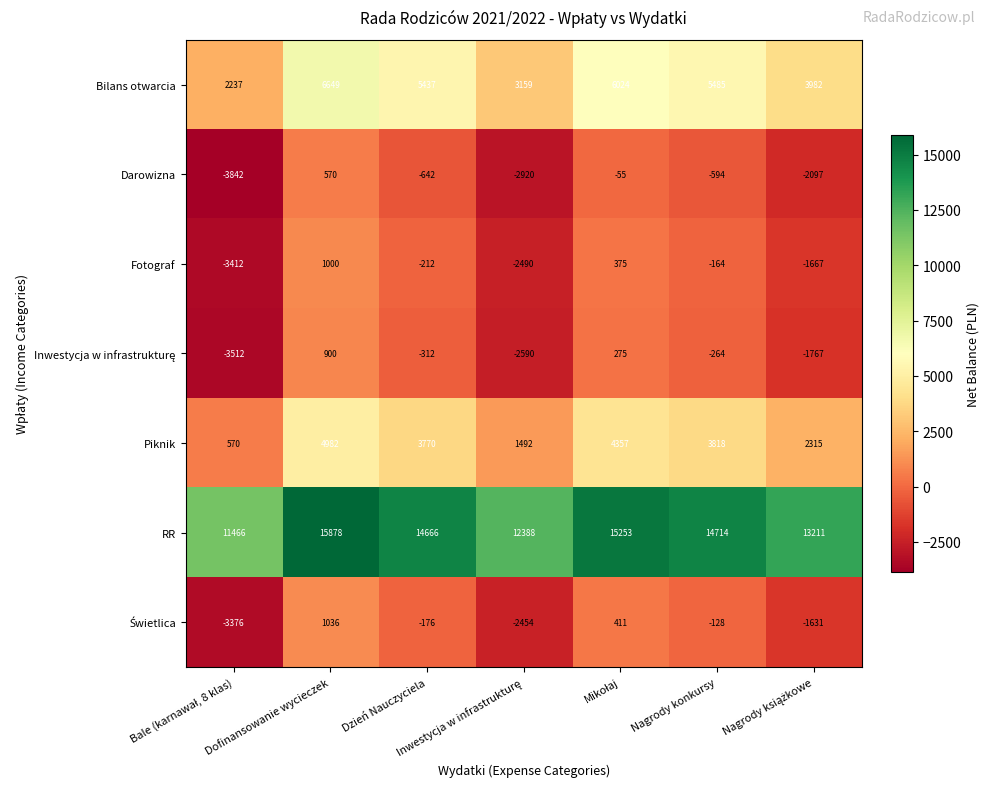

The Piknik series shows 4982 at Dofinansowanie wycieczek. True or false?

True